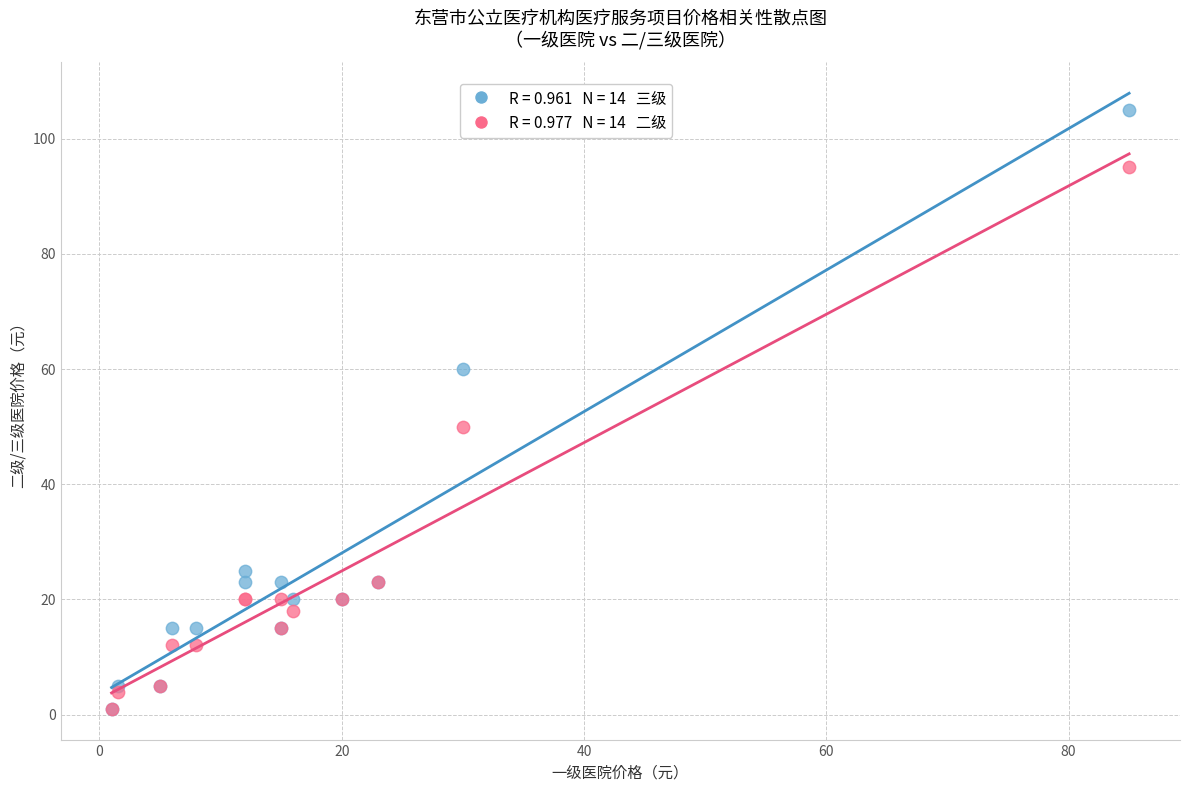

Across all series, what Y value is closest to 53?

50